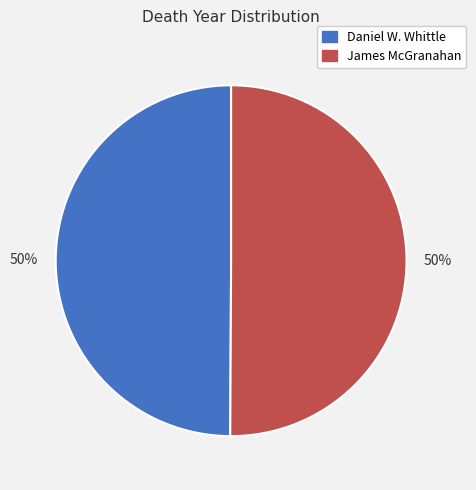

Approximately how many times larger is the value at Daniel W. Whittle compared to James McGranahan?

1.0